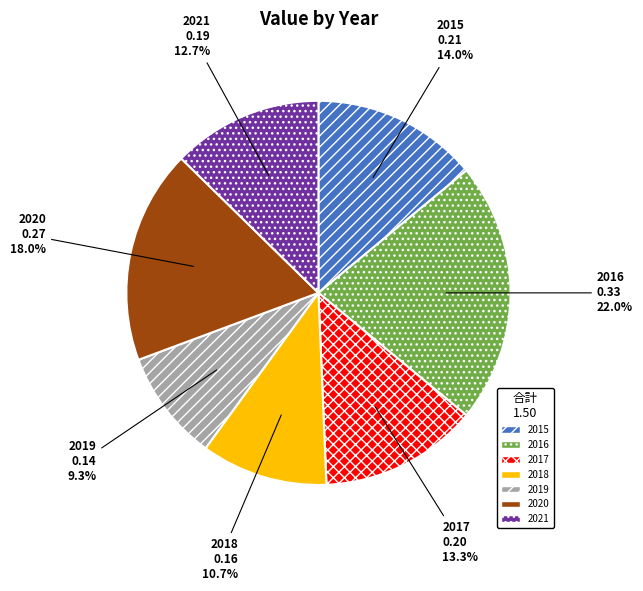

How many segments does this pie chart have?

7